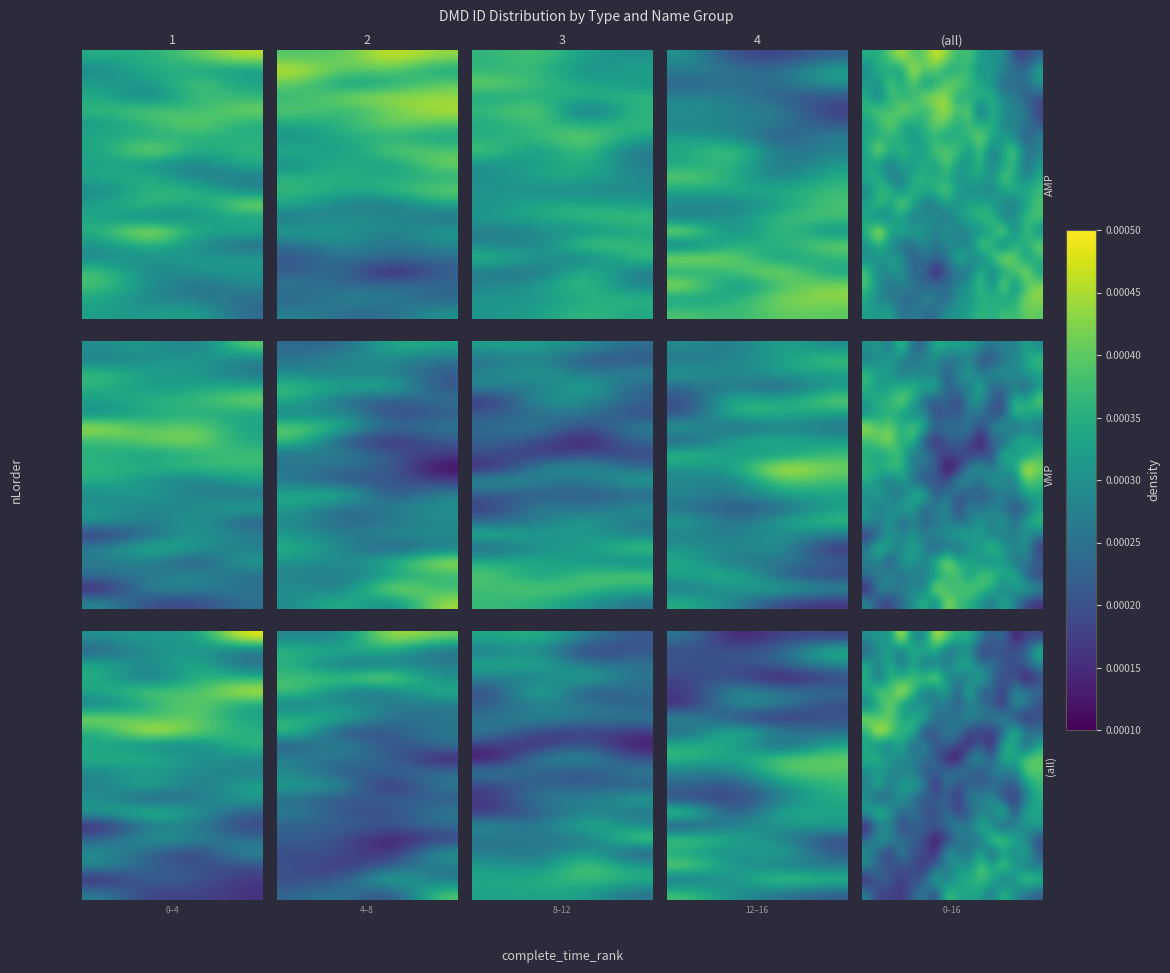

Count the number of data series in this chart.

20